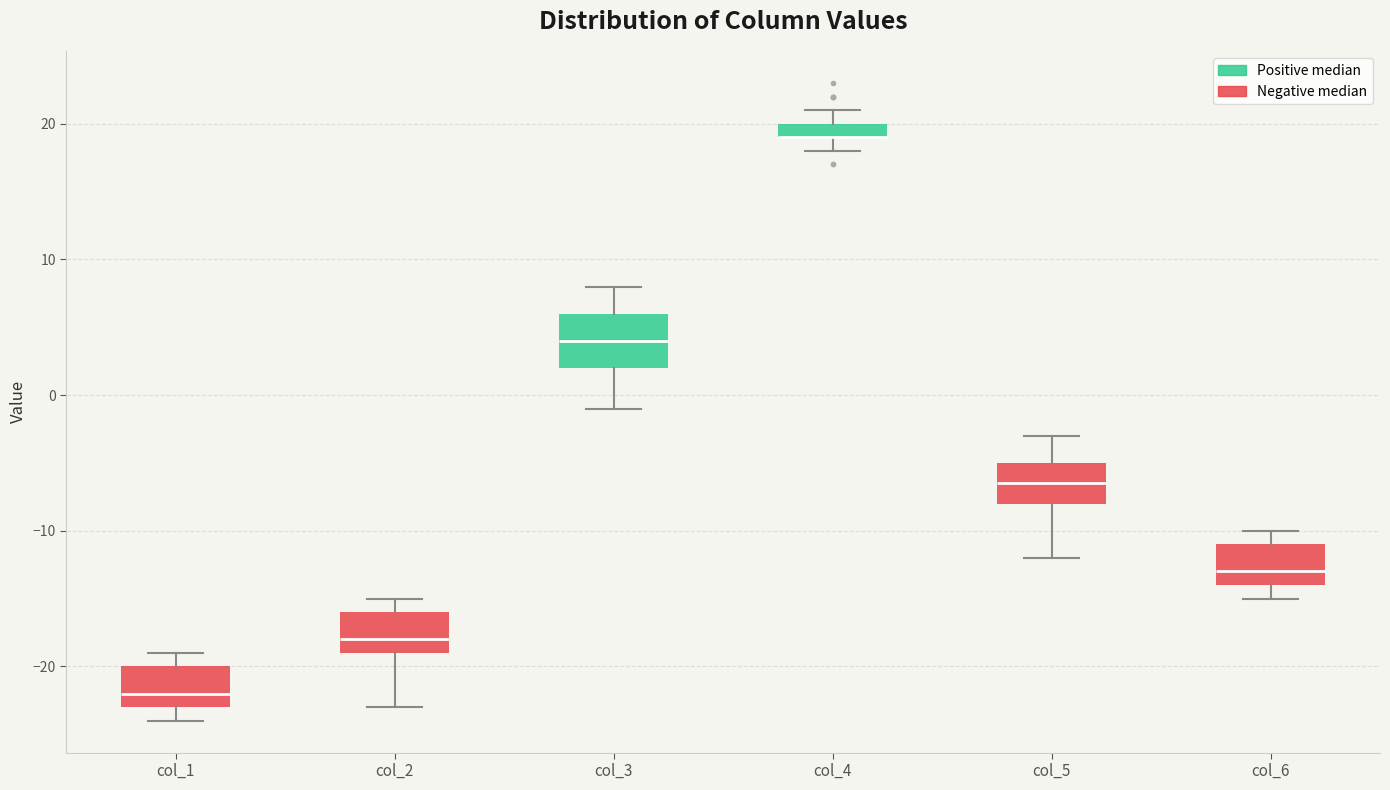

Where does the lower whisker of the box for col_3 end on the y-axis? The values are not printed on the chart, so give them approximately, as read against the axis.

-1